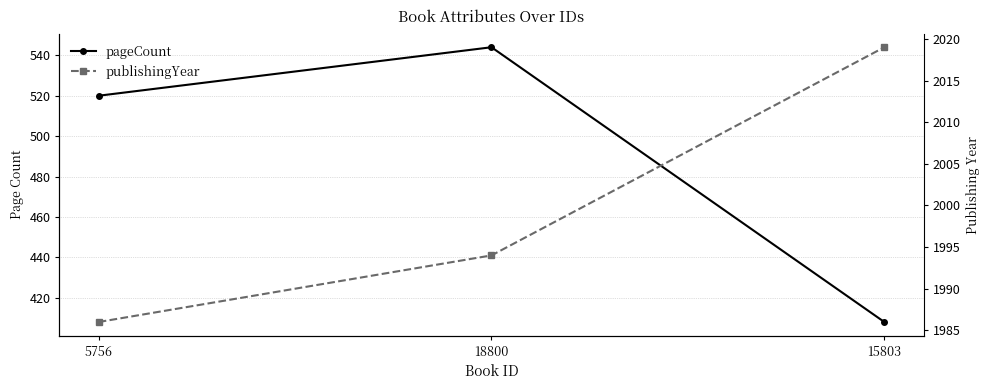

Which category has the highest value across all series?

15803